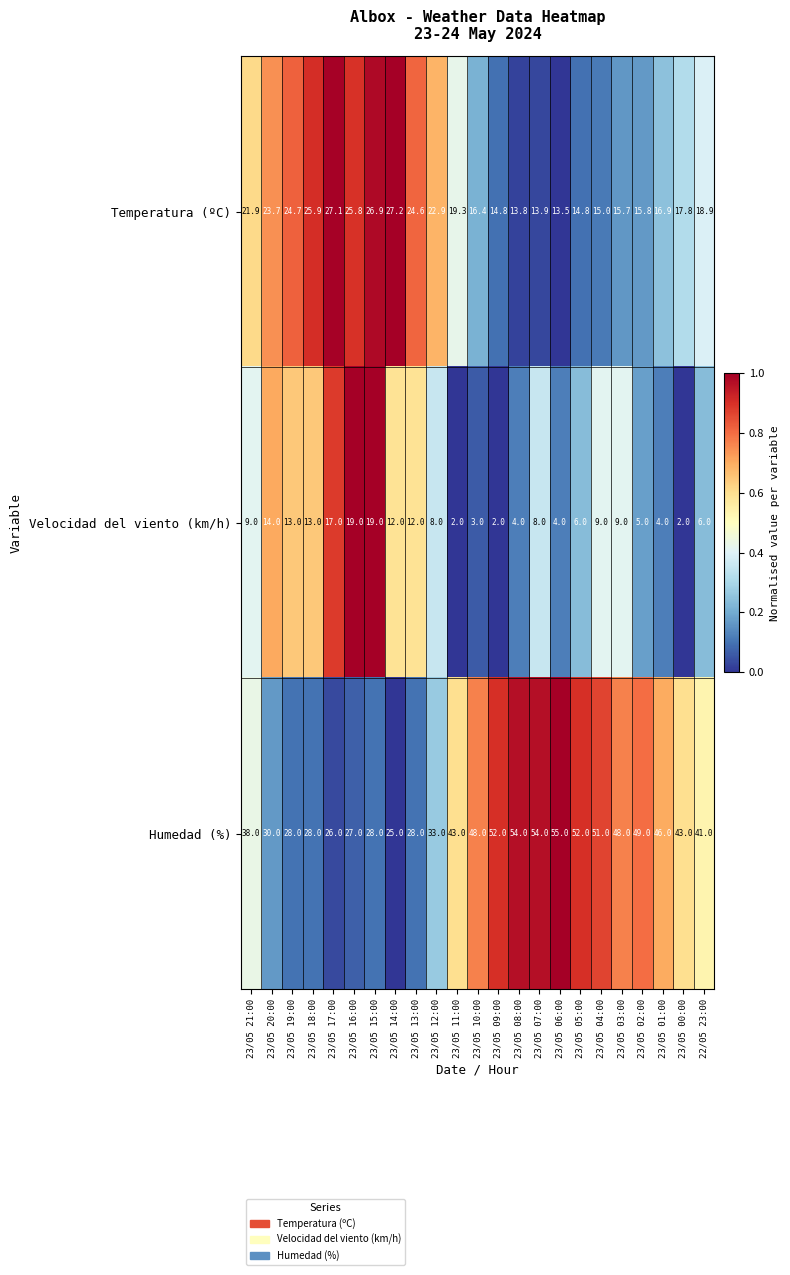

Rank the series by their average value, from lowest to highest.

Velocidad del viento (km/h), Temperatura (ºC), Humedad (%)